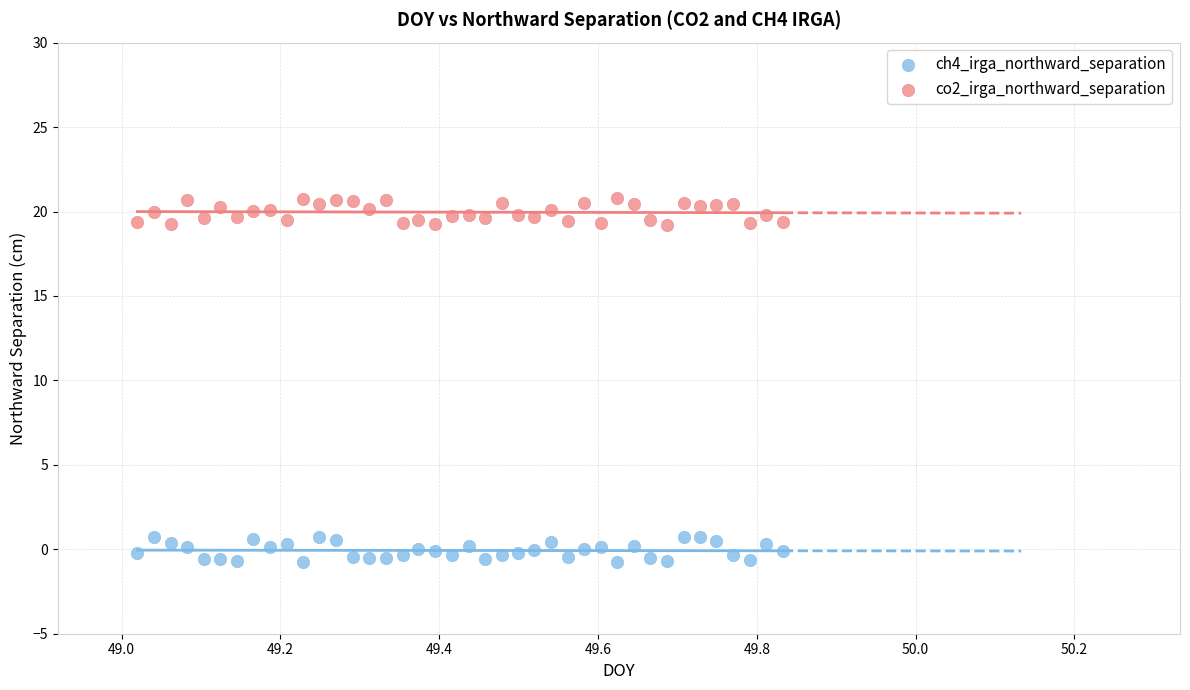

What is the X range (max minus min) for the scatter plot?

0.8